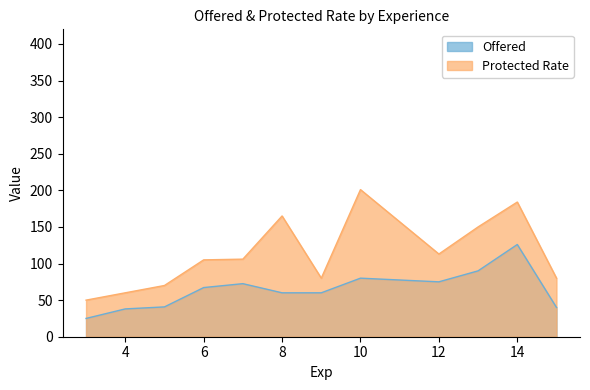

True or false: Protected Rate has more than 2 interior local peaks.

True